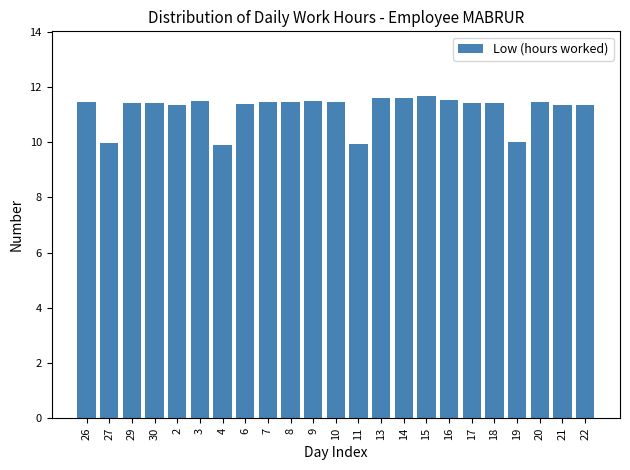

What is the change in value from 26 to 27?

-1.5